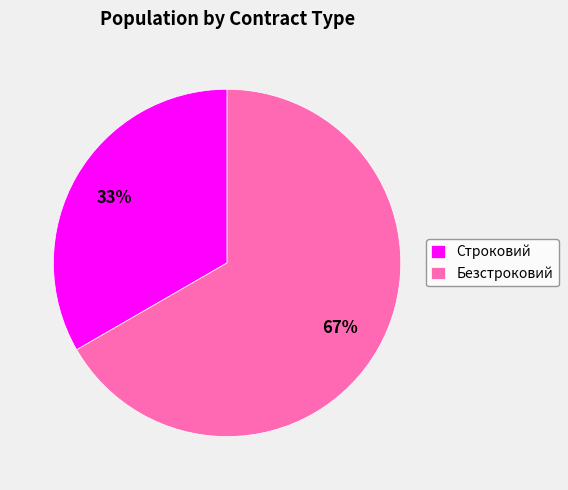

Is the sum of Безстроковий and Строковий greater than half?

Yes